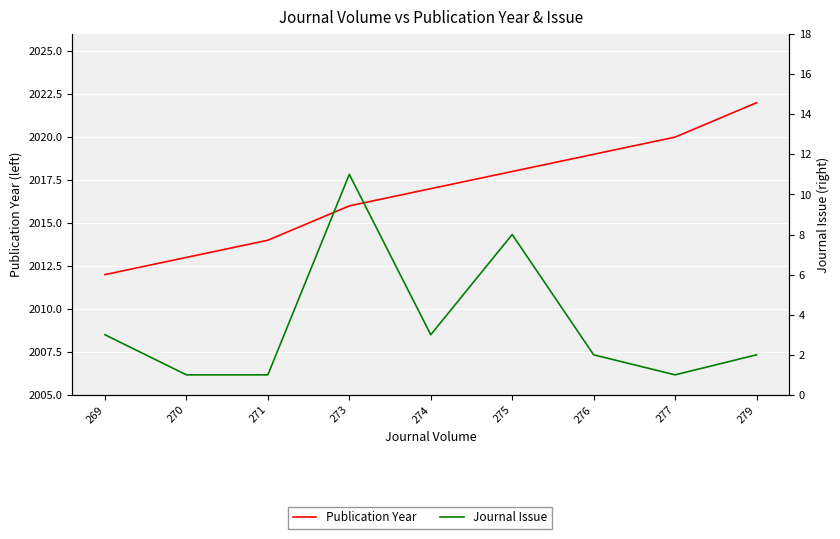

What is the sum of all Journal Issue values?

32